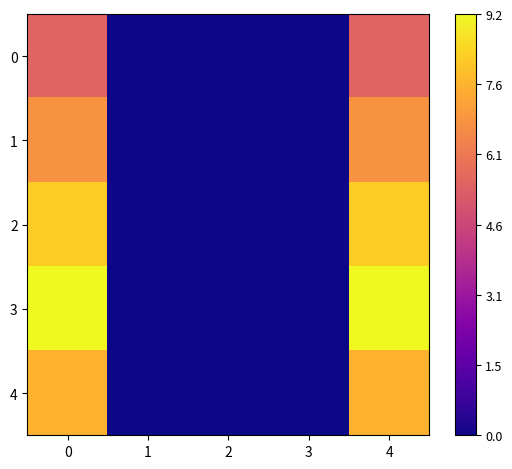

Which series has the widest spread of values?

3